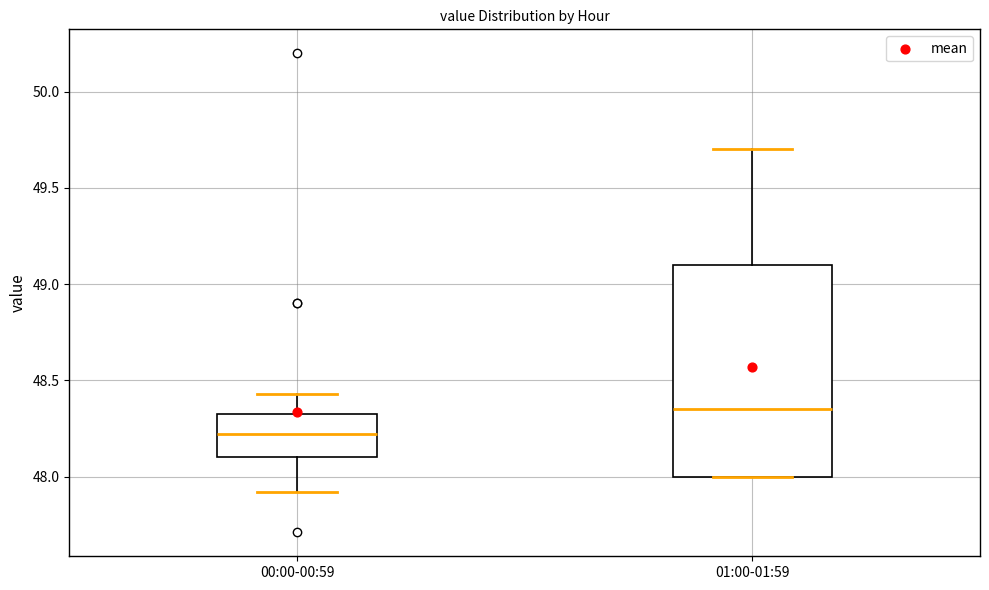

Which box's median line is the lowest?

00:00-00:59